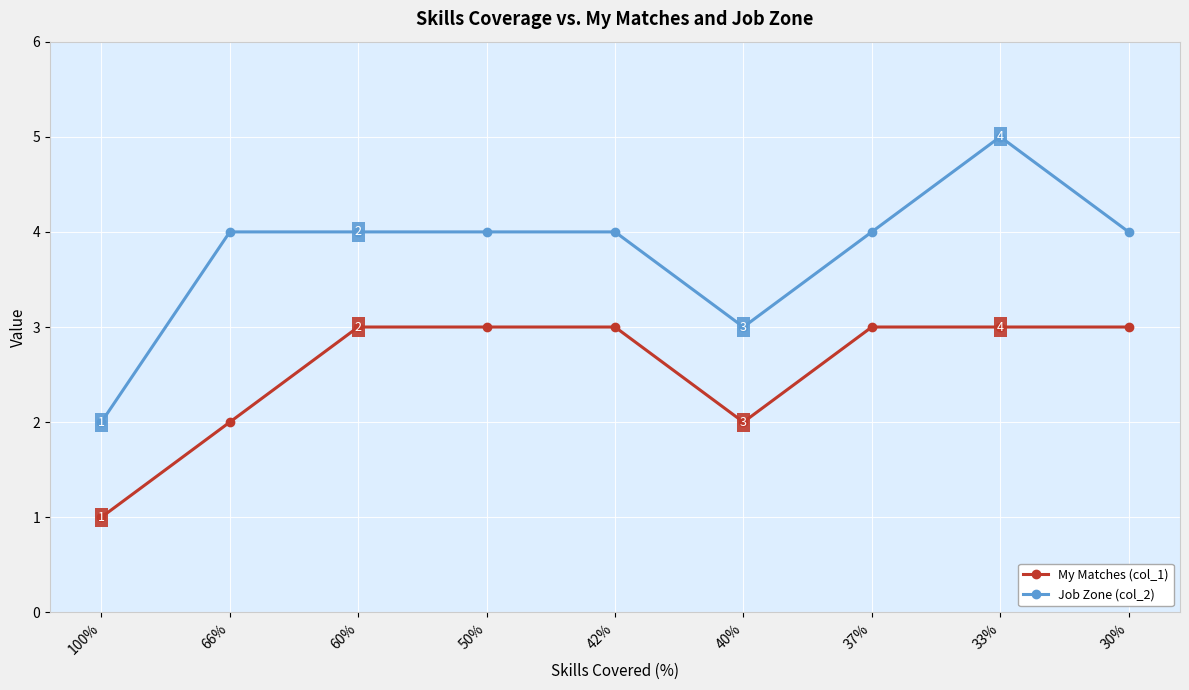

True or false: My Matches (col_1) has a value of 3 at 50%.

True